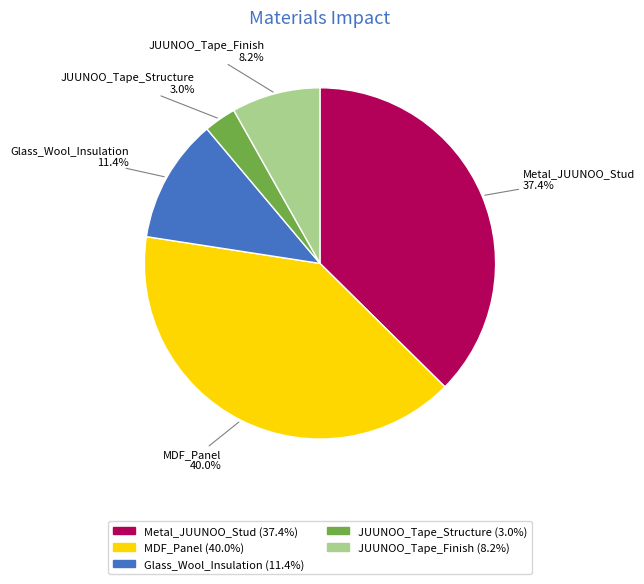

To the nearest percent, what percentage of the pie is Glass_Wool_Insulation?

11%